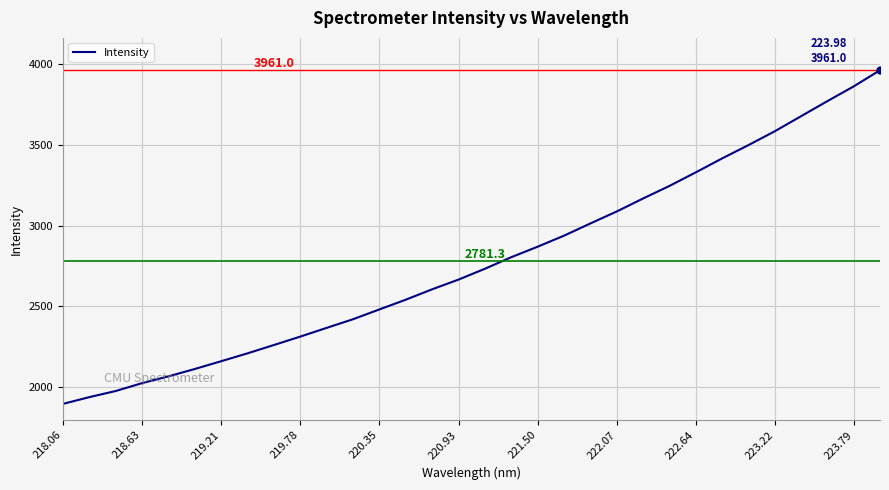

What is the maximum value shown in the chart?

3961.0